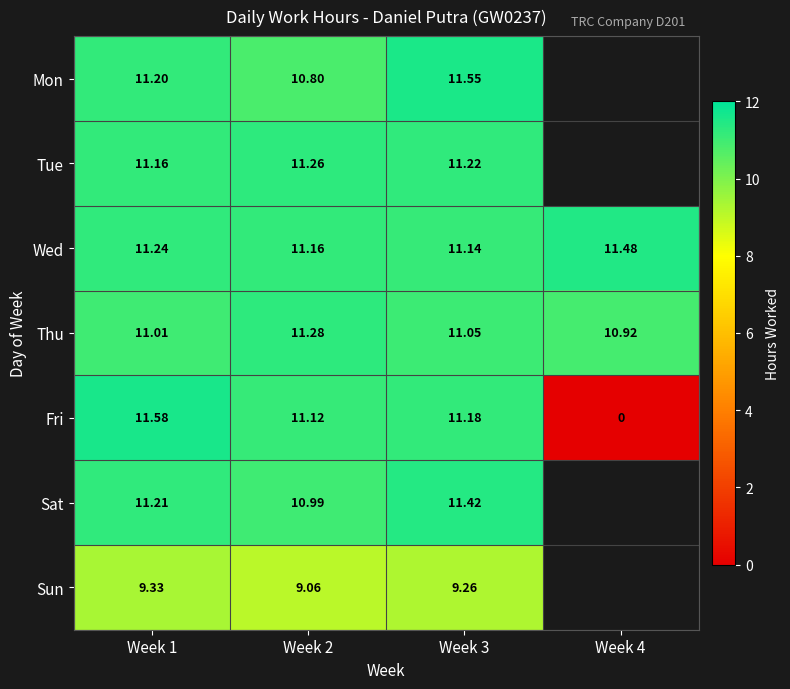

At Week 2, list the series in order from largest to smallest.

Thu, Tue, Wed, Fri, Sat, Mon, Sun